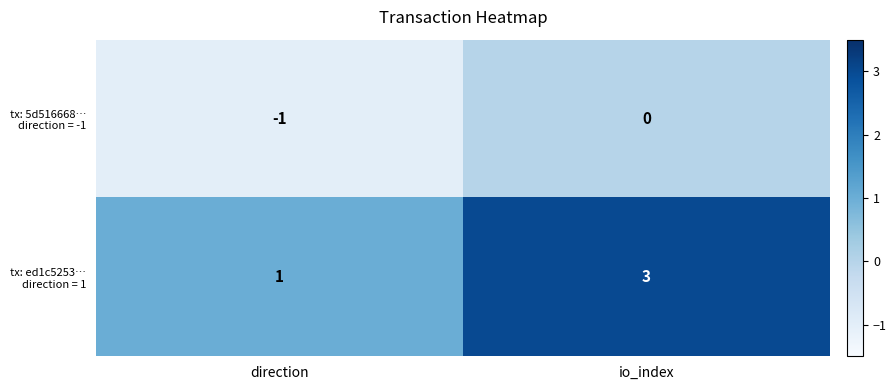

What is the difference between the highest and lowest values at io_index?

3